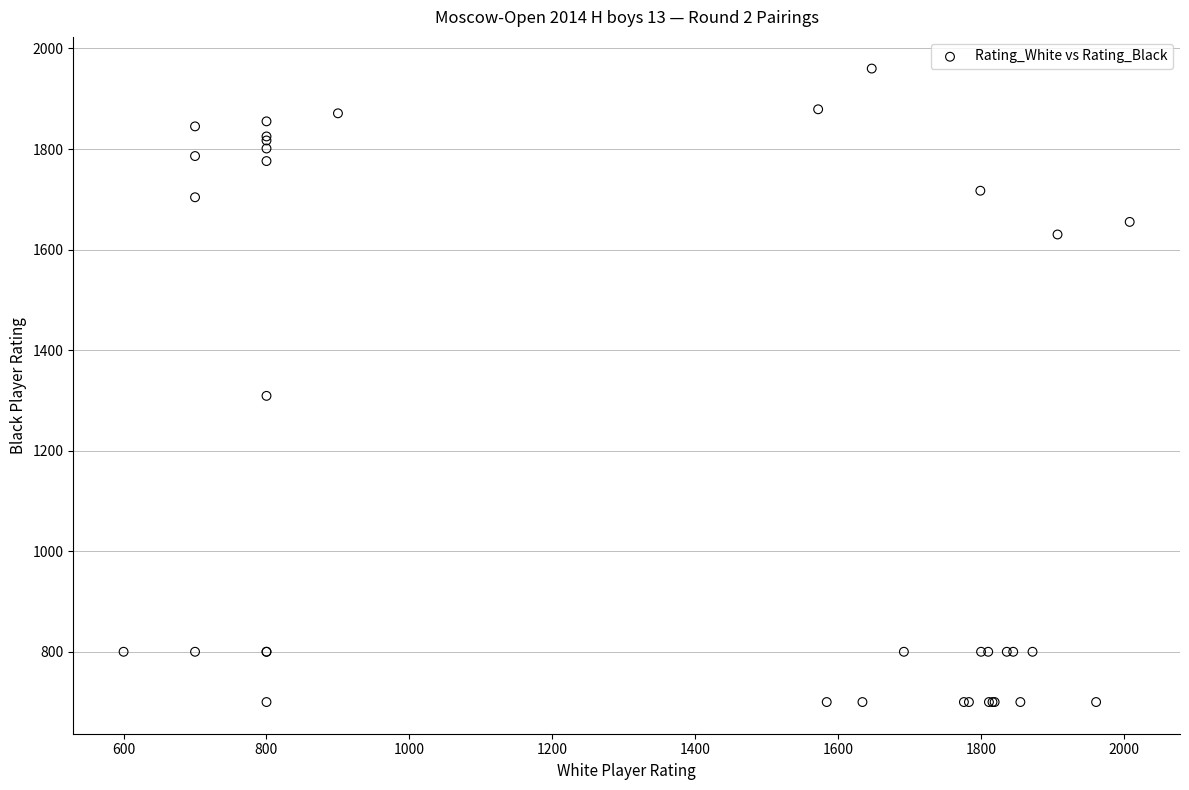

What Y value in the scatter plot is closest to 1330?

1309